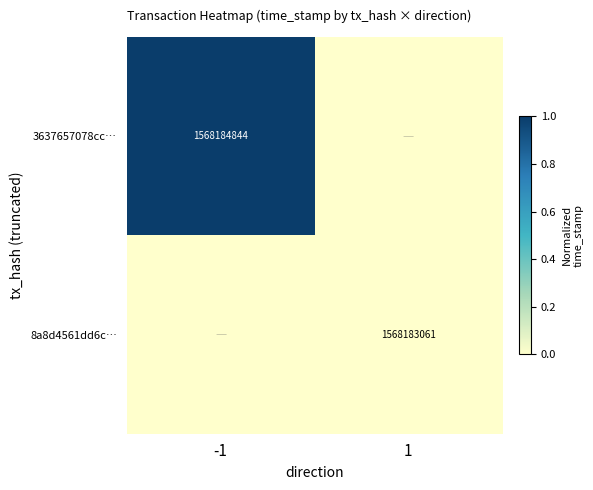

At which category is the sum across all series the highest?

-1